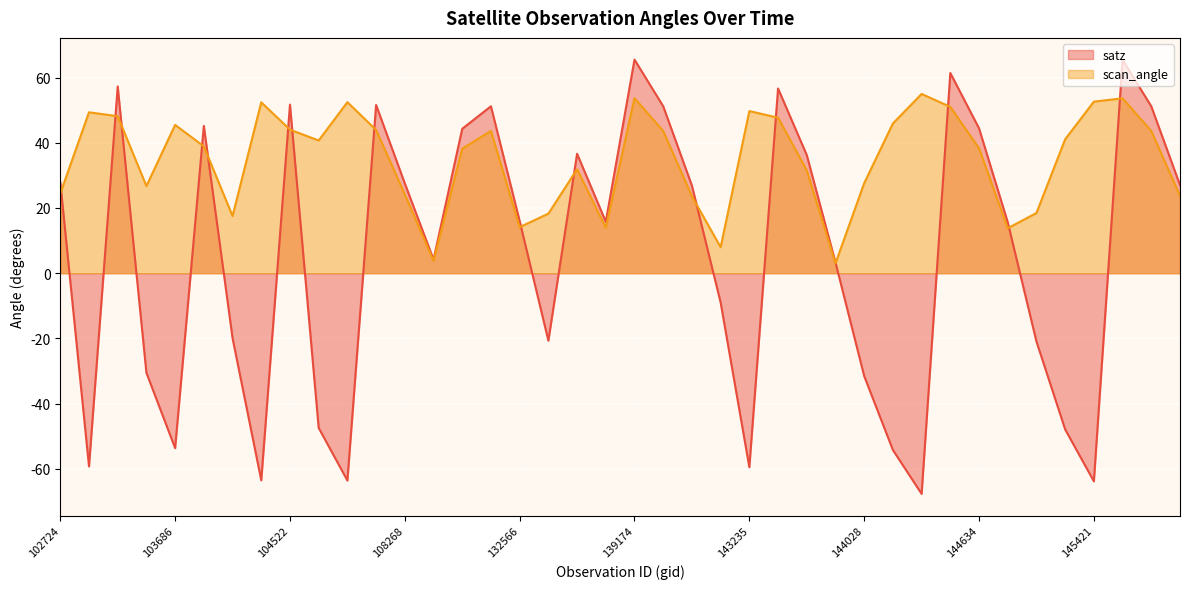

At 143835, list the series in order from smallest to largest.

scan_angle, satz